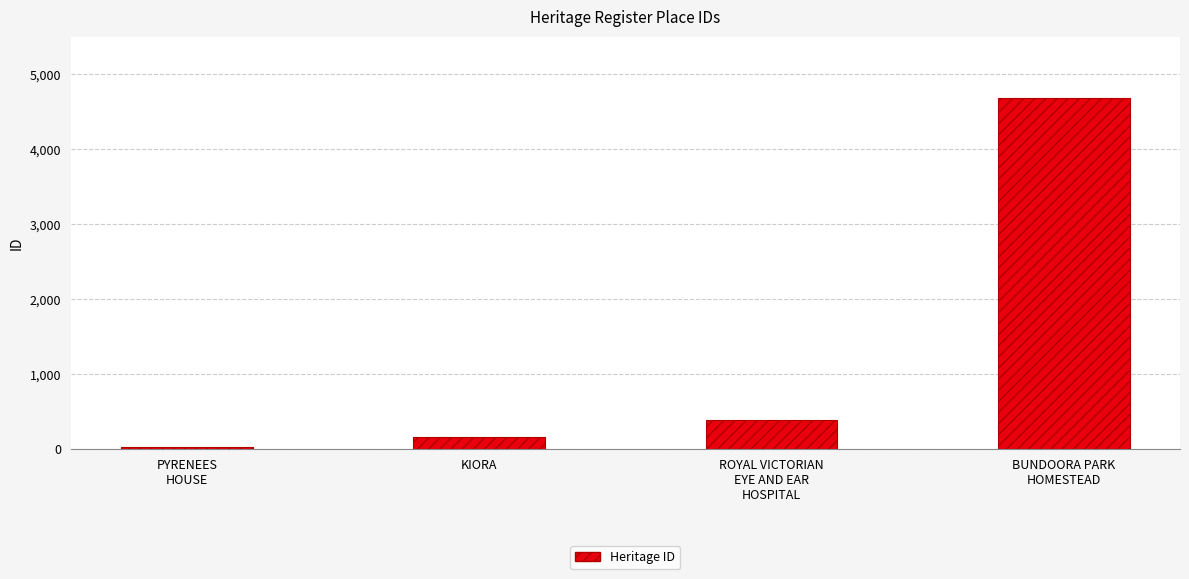

What is the difference between the values at PYRENEES
HOUSE and BUNDOORA PARK
HOMESTEAD?

4651